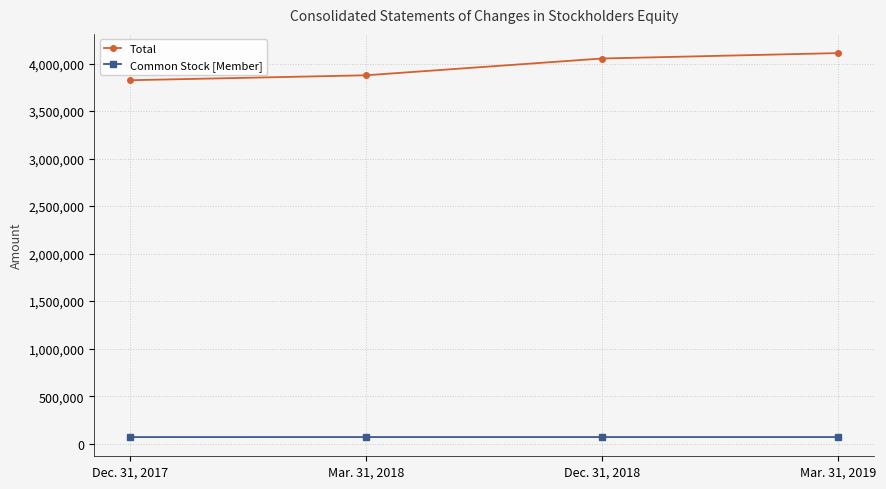

What is the approximate value of Total at Mar. 31, 2019, to the nearest 50?

4109800